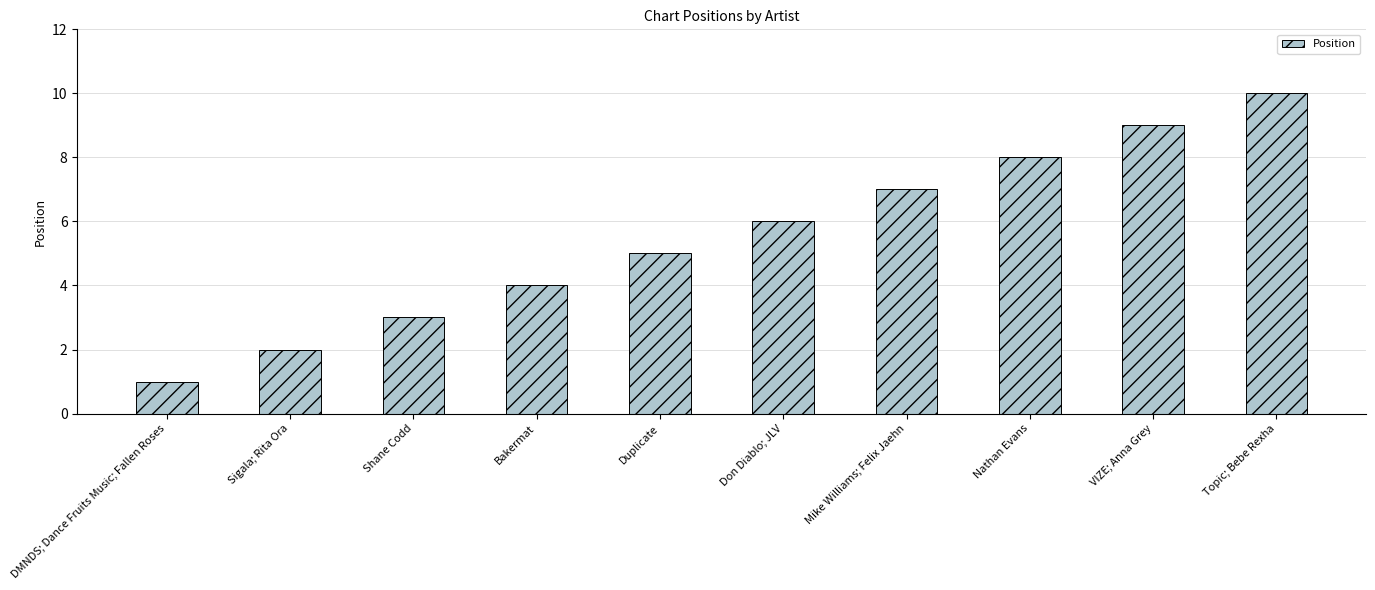

How many bars are there in total?

10